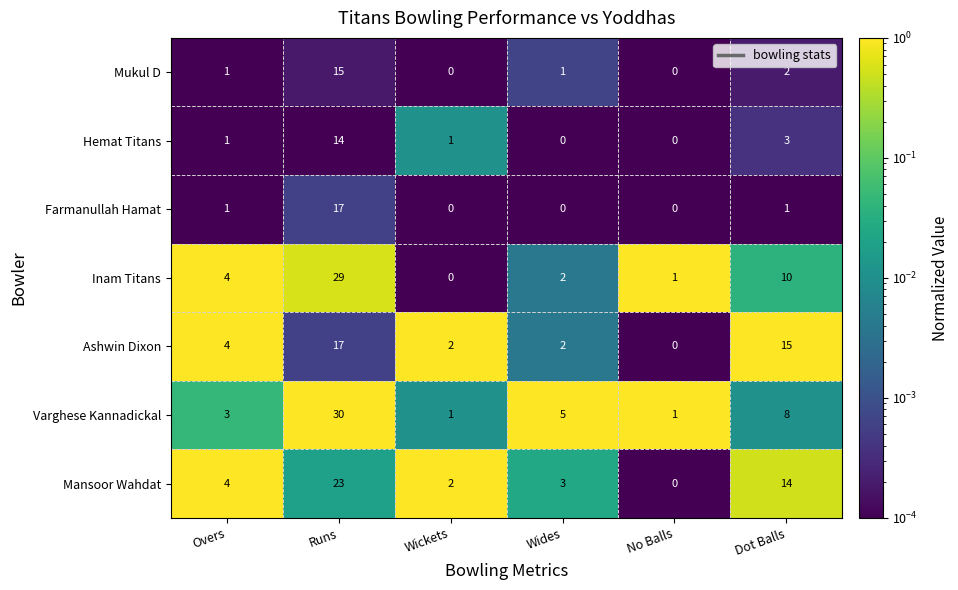

Is it true that Inam Titans equals 20 at Wickets?

False